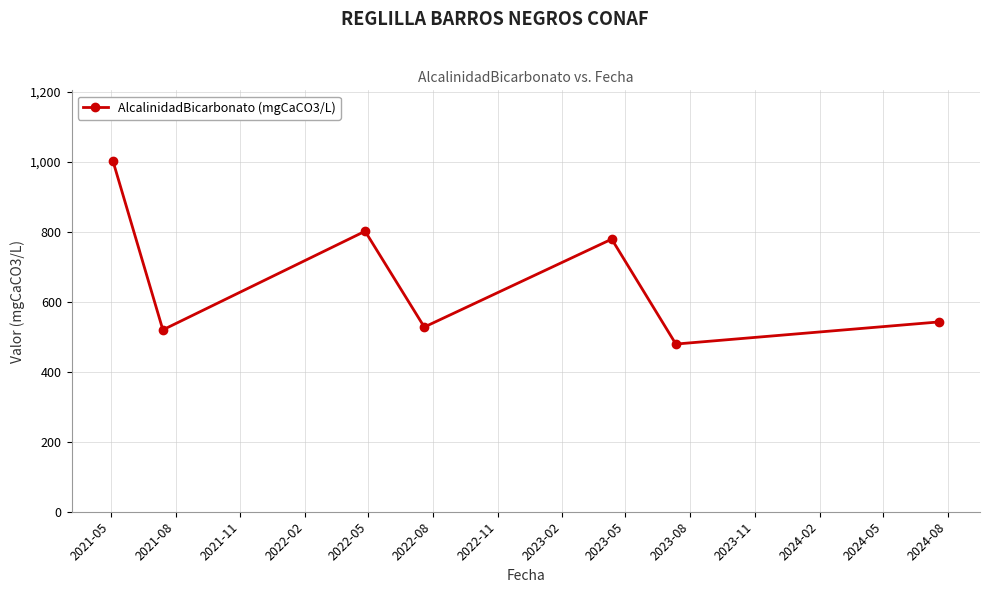

What is the greatest value displayed?

1004.0